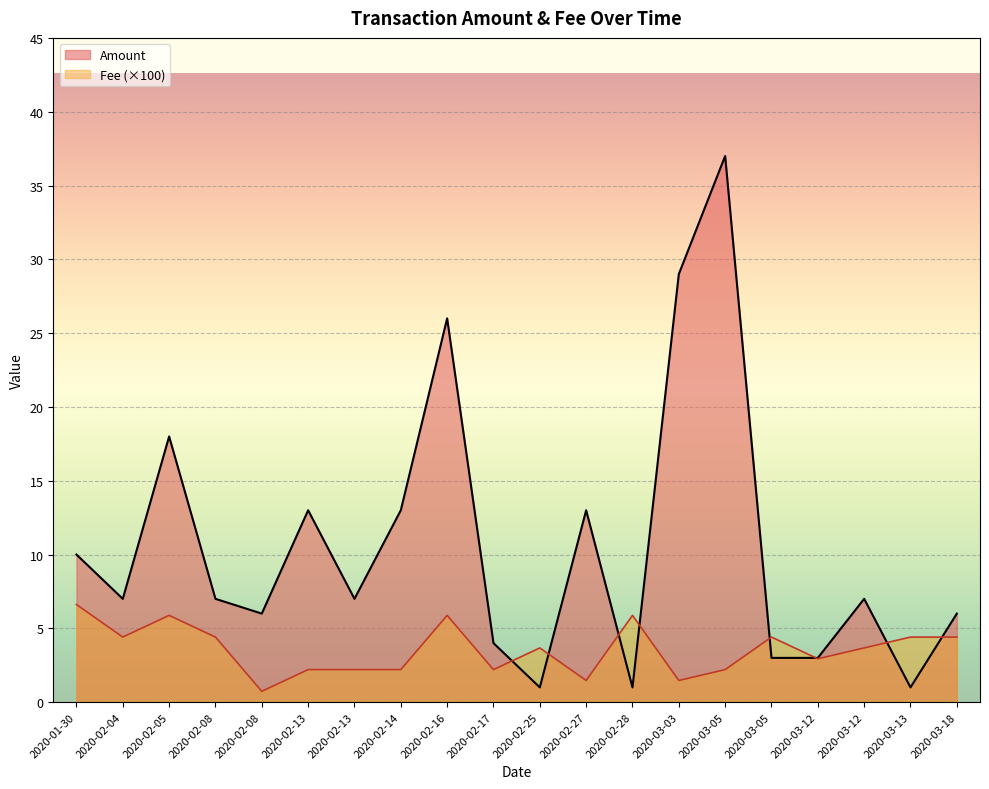

What is the total value across all series at 2020-03-03?

30.5